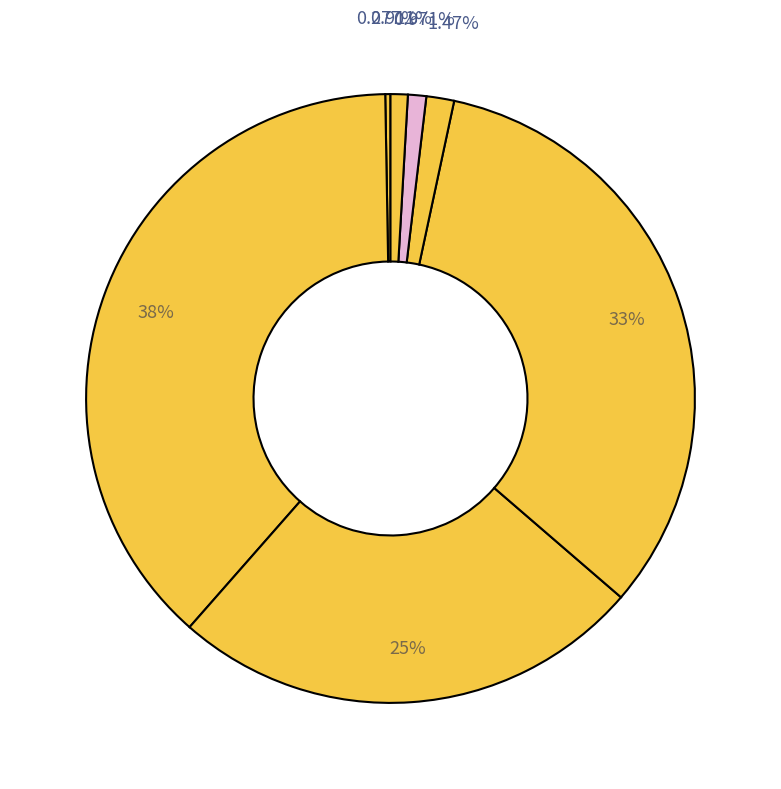

How many segments does this pie chart have?

7